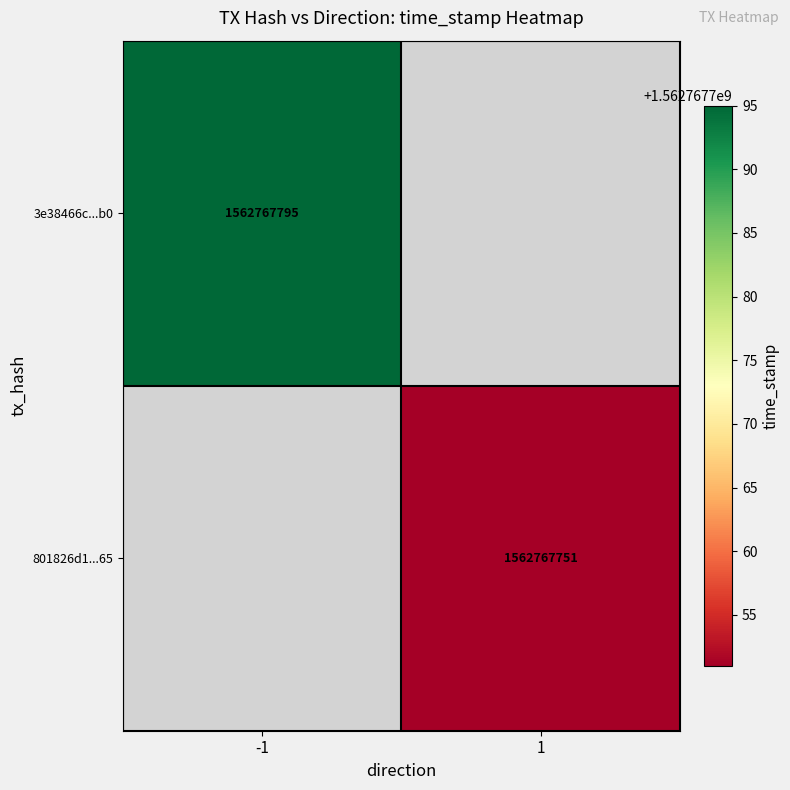

The value of 801826d125880aa46b9ad3bb9e2a5f377e6c265 at direction is 1. True or false?

True